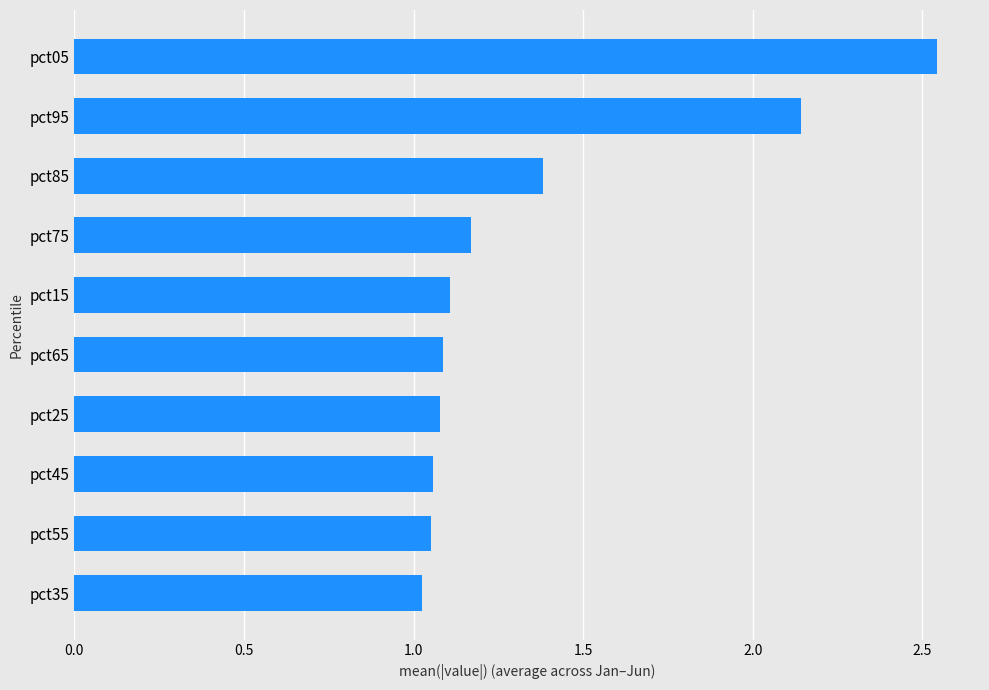

What is the sum of all values?

13.6